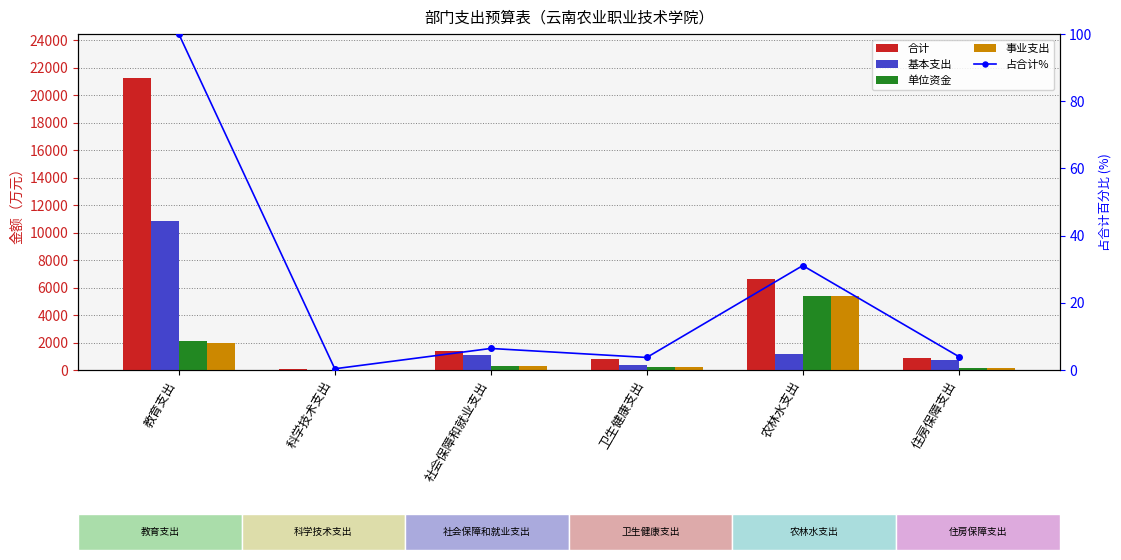

The value of 基本支出 at 住房保障支出 is 439.8. True or false?

False